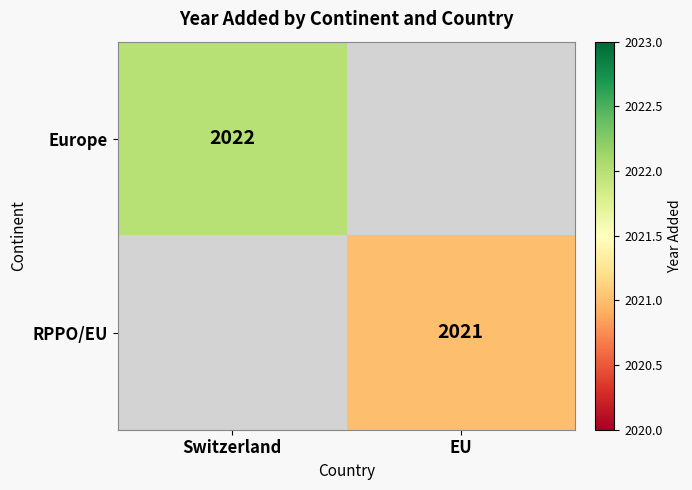

Which has a higher value, EU or Switzerland?

Switzerland